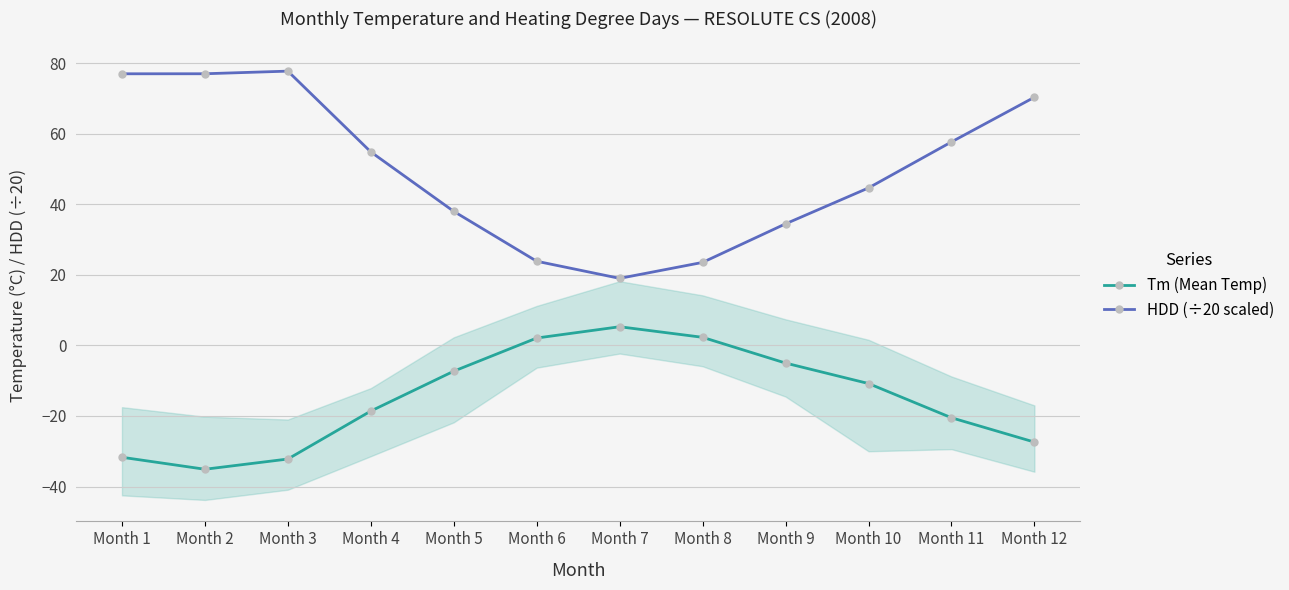

Reading left to right, list all the values displayed in this chart.

Tm (Mean Temp): -31.7	-35.1	-32.2	-18.6	-7.3	2.1	5.3	2.3	-5.0	-10.8	-20.5	-27.4
HDD (÷20 scaled): 77.0	77.0	77.8	54.9	38.0	23.9	19.0	23.5	34.5	44.6	57.7	70.4